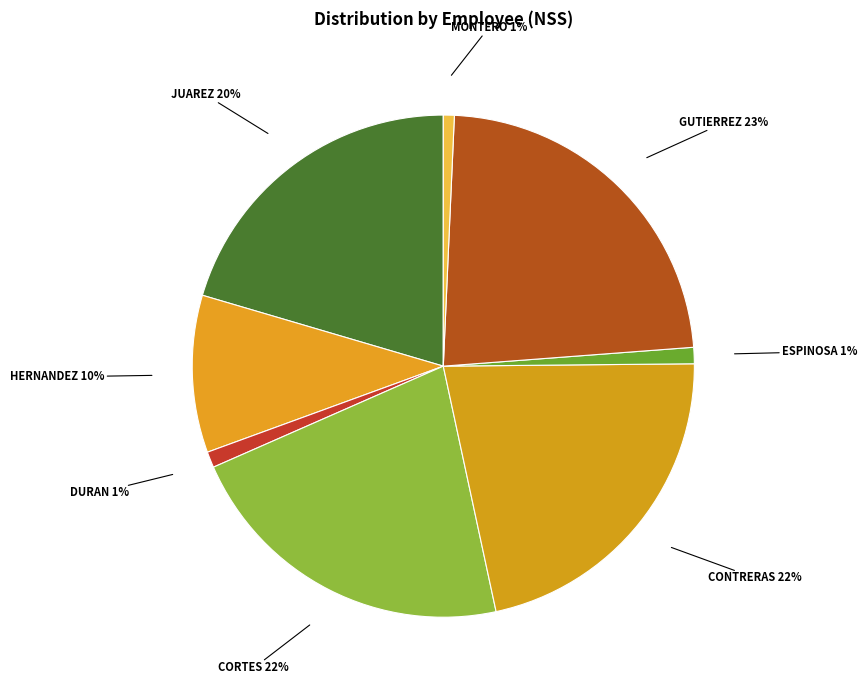

Do CONTRERAS and JUAREZ together represent more than half of the pie?

No